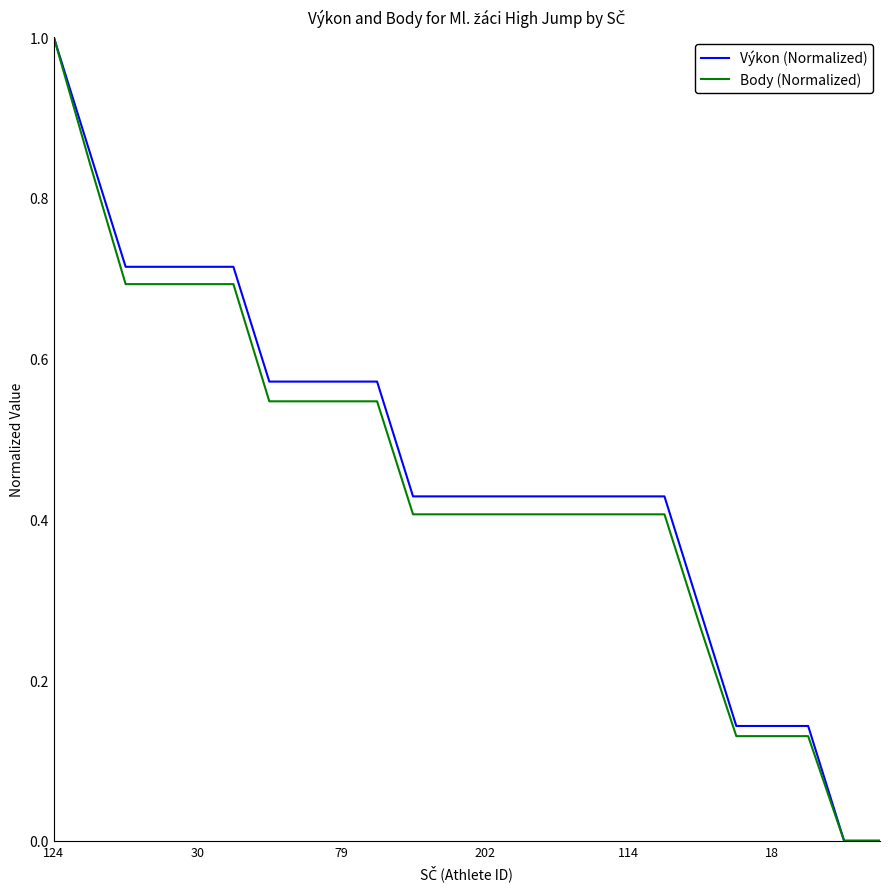

What is the maximum value shown in the chart?

1.0